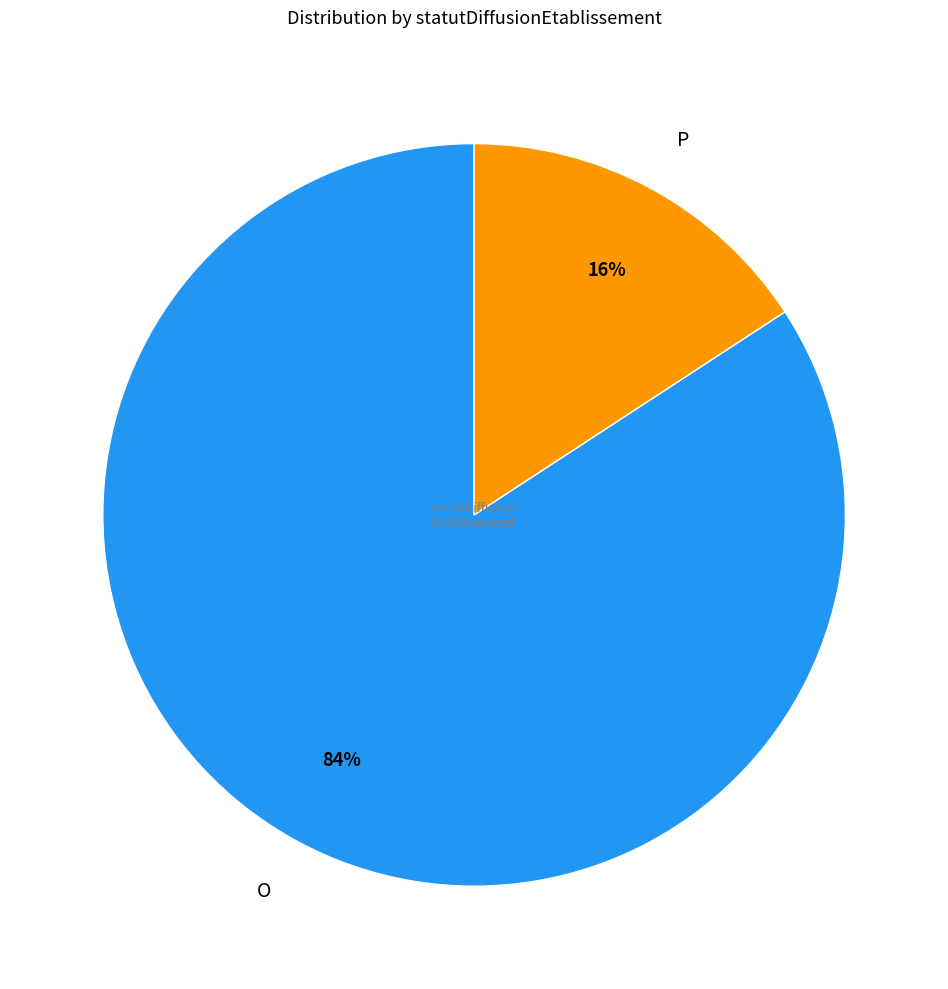

What is the largest slice in the pie chart?

O